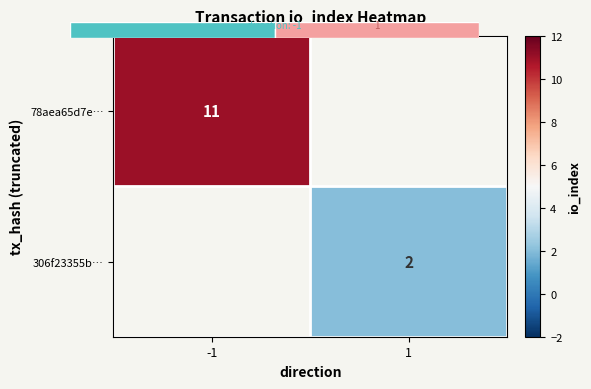

Is the value of 306f23355b… at -1 greater than the value of 78aea65d7e… at -1?

No